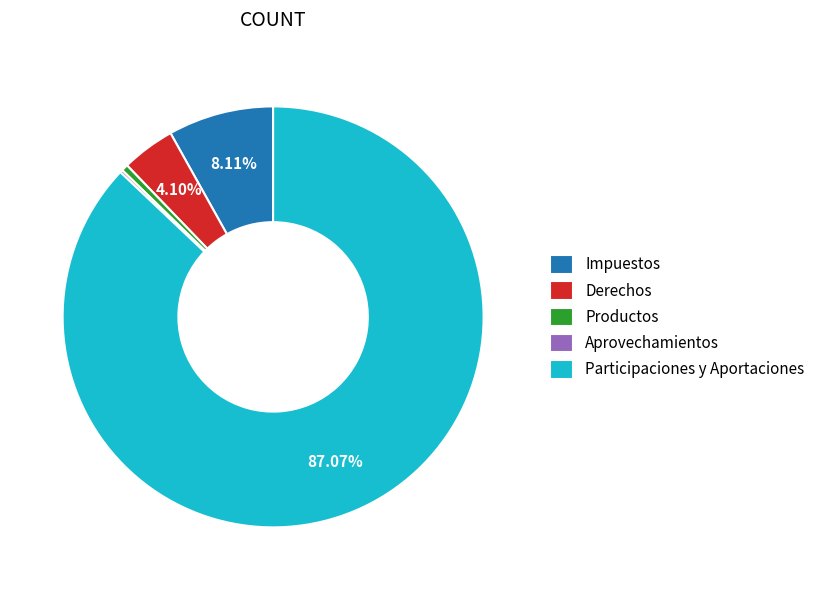

Combined, do Derechos and Impuestos account for over 50%?

No